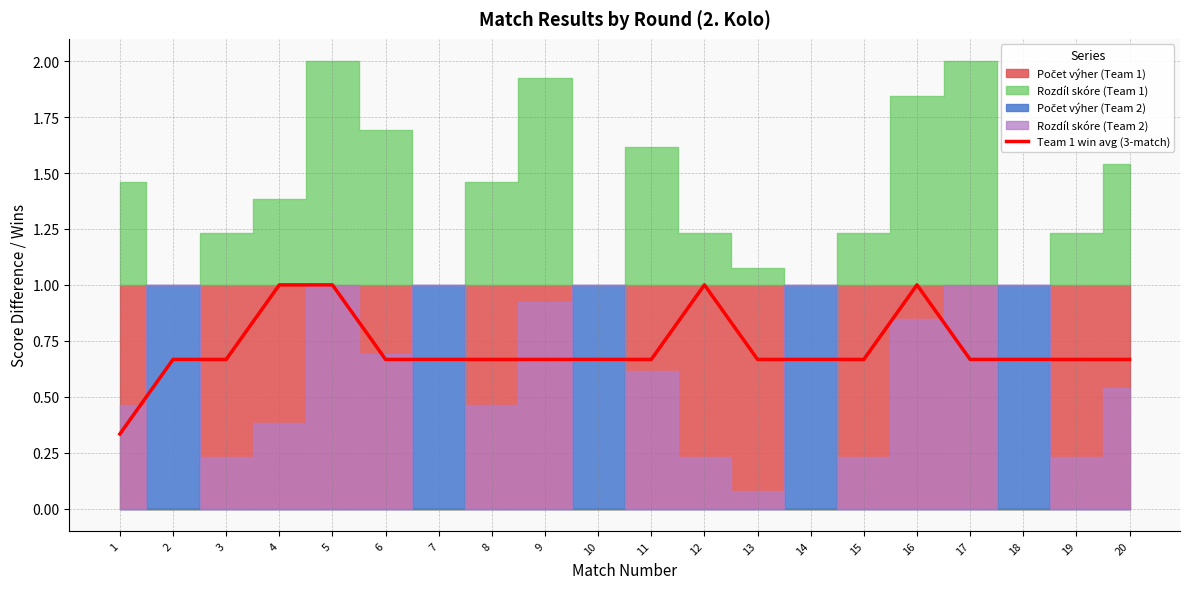

Reading right to left, extract all data points from this chart.

20=0.7	19=0.7	18=0.7	17=0.7	16=1.0	15=0.7	14=0.7	13=0.7	12=1.0	11=0.7	10=0.7	9=0.7	8=0.7	7=0.7	6=0.7	5=1.0	4=1.0	3=0.7	2=0.7	1=0.3